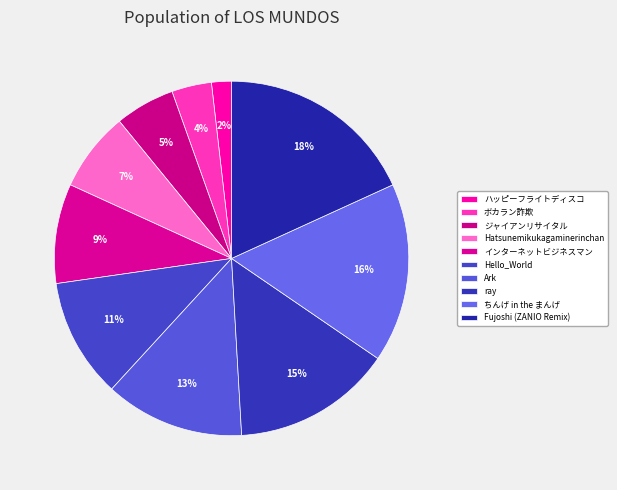

The ちんげ in the まんげ slice represents 16% of the pie. True or false?

True